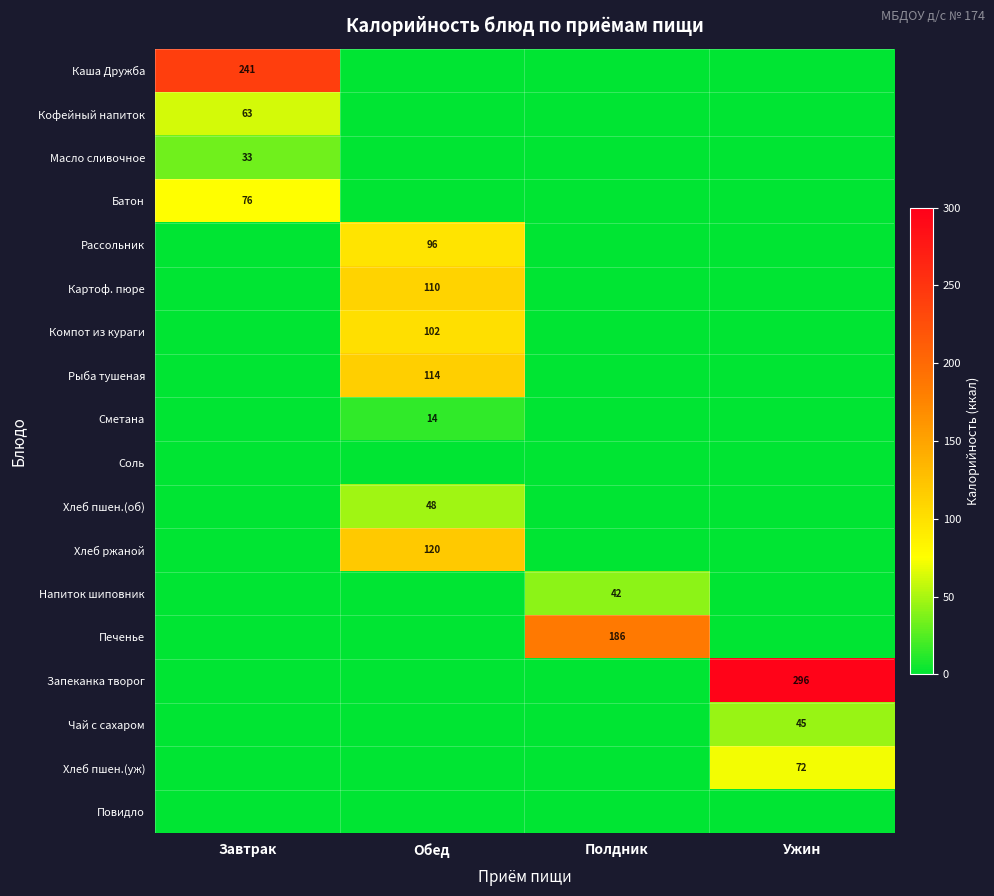

At how many categories does at least one series exceed 267?

1